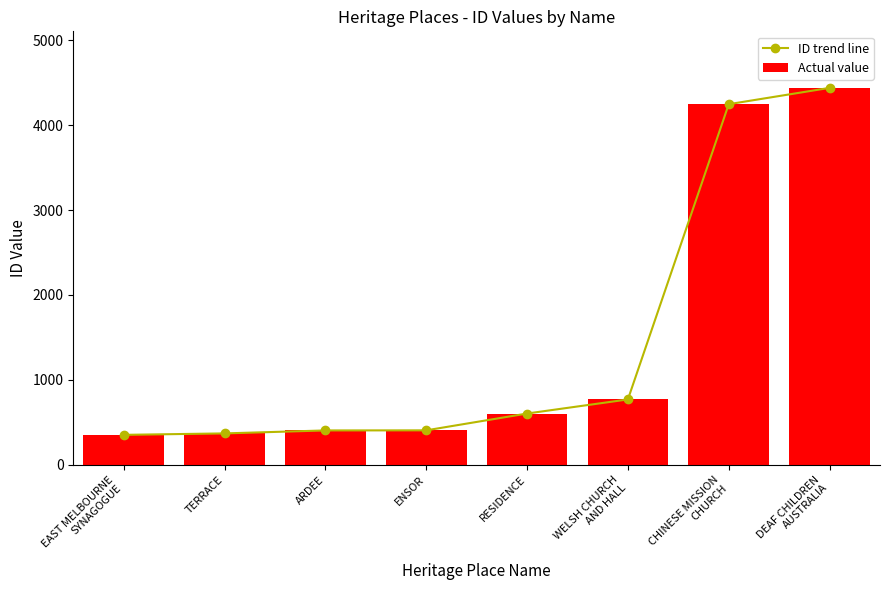

What is the label of the 5th bar from the right?

ENSOR